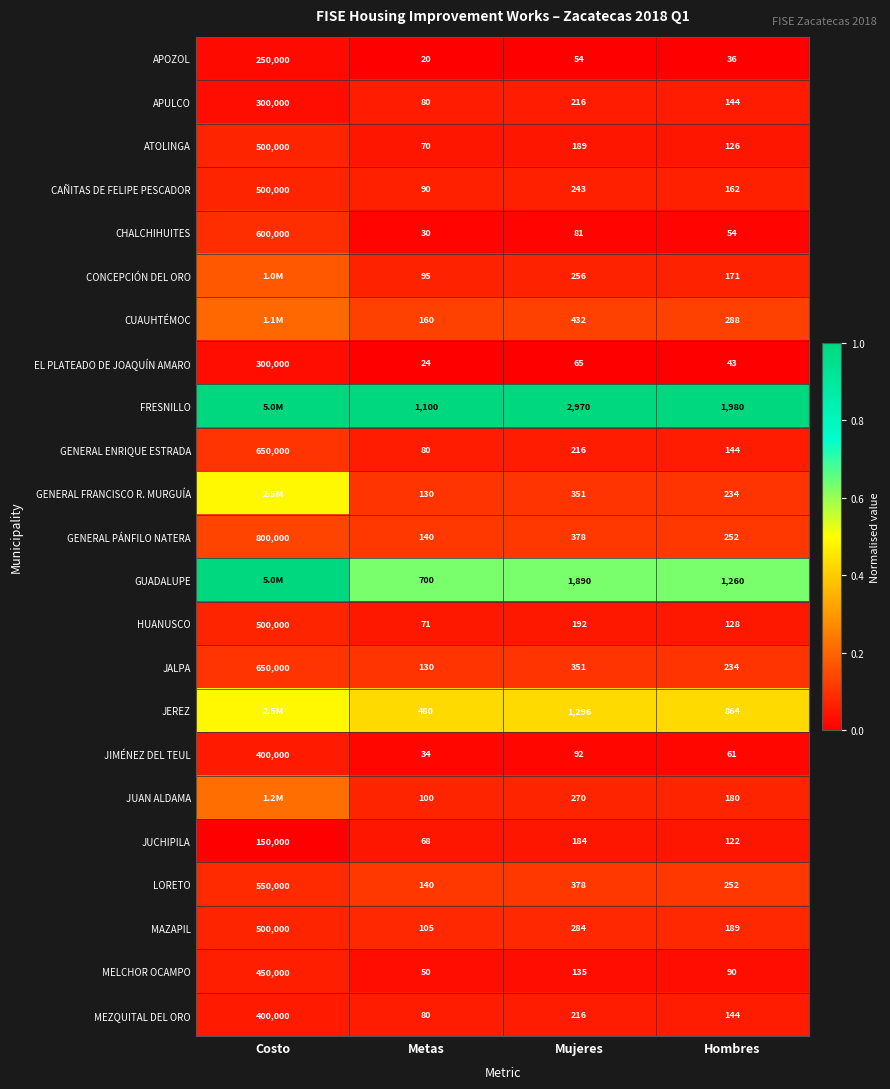

At which category does the chart reach its minimum across all series?

Metas